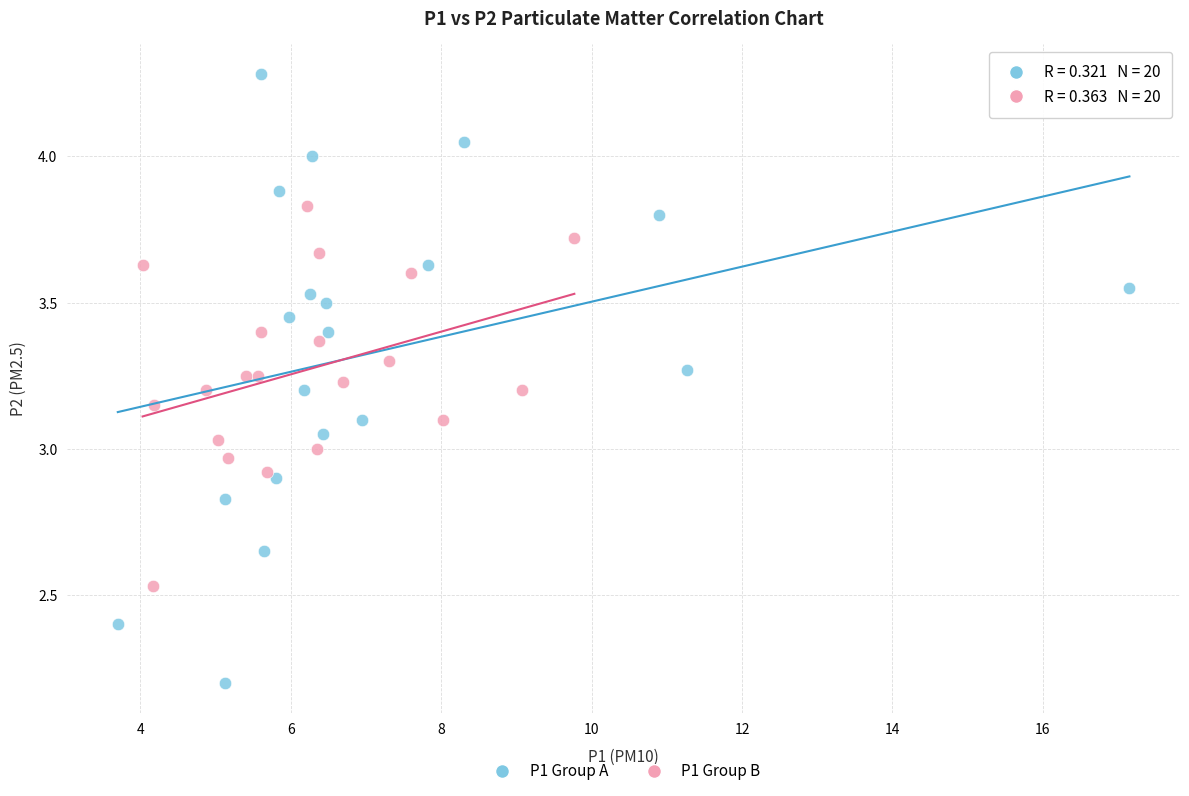

Which series reaches the minimum Y coordinate?

P1 Group A